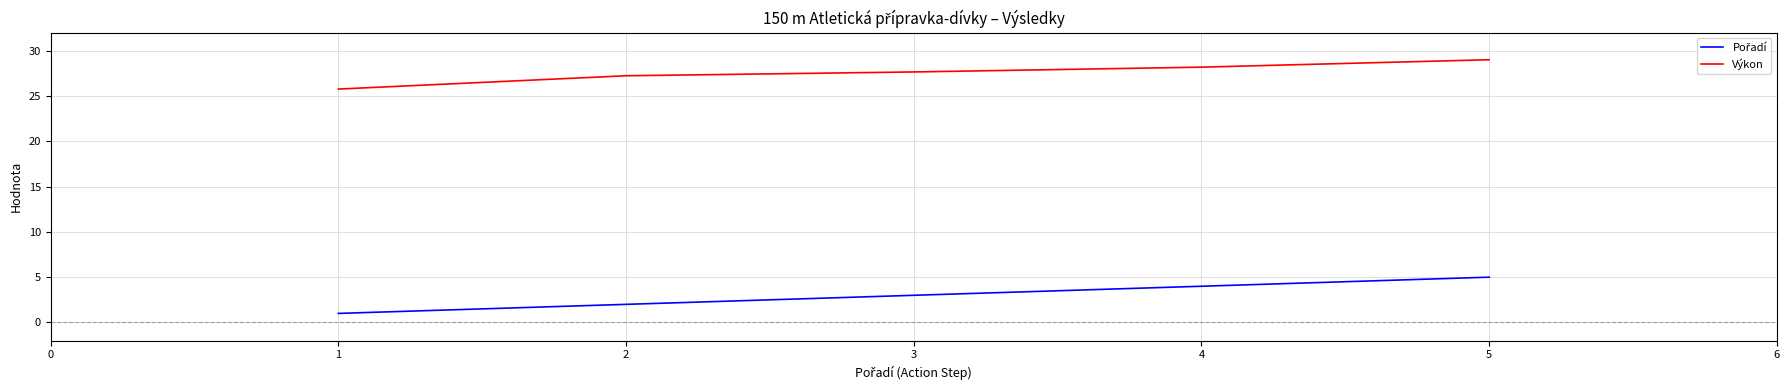

What is the difference between the second highest and minimum values in the Výkon series?

2.4